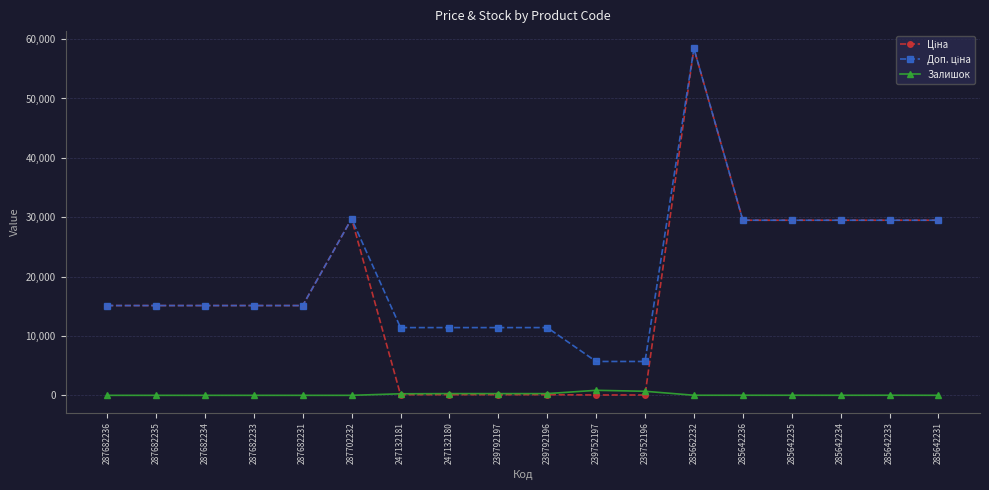

The value of Залишок at 287702232 is 0.0. True or false?

True